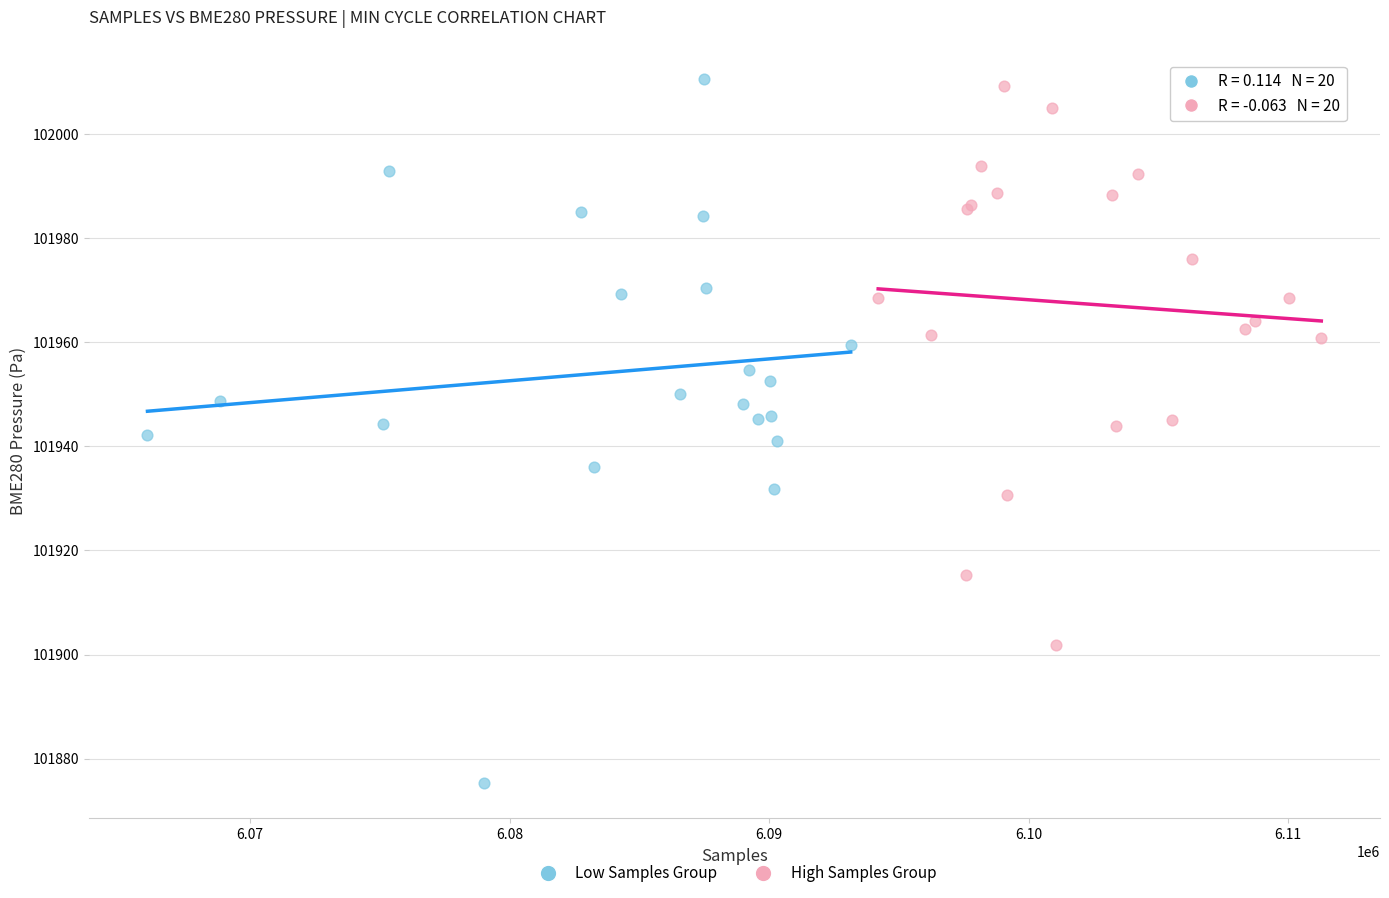

Which series has the widest spread of Y values?

Low Samples Group